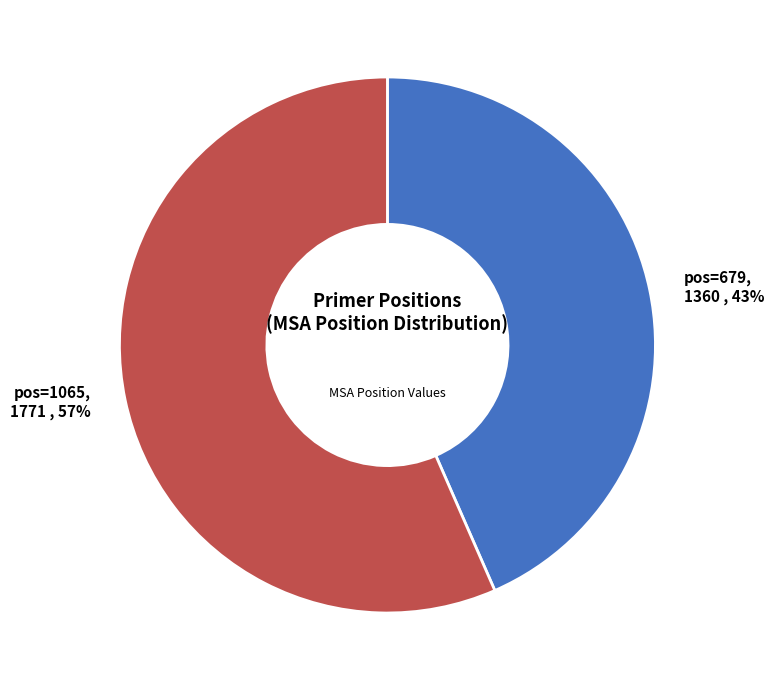

True or false: pos=679 accounts for 51% of the total.

False